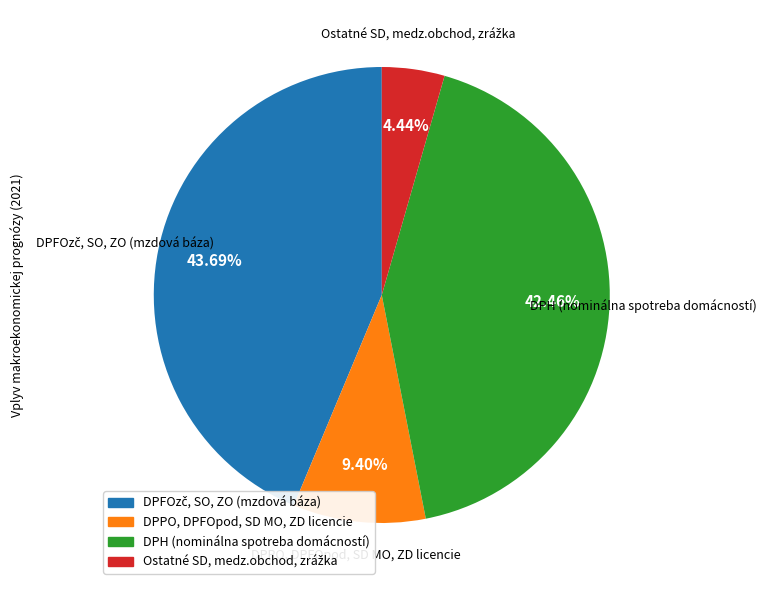

Does DPPO, DPFOpod, SD MO, ZD licencie represent more than half of the total?

No